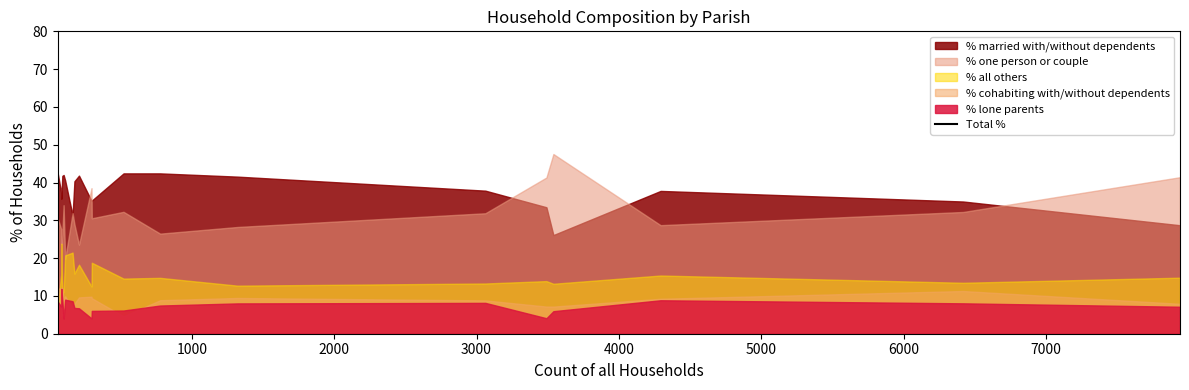

Does the chart have visible grid lines?

No